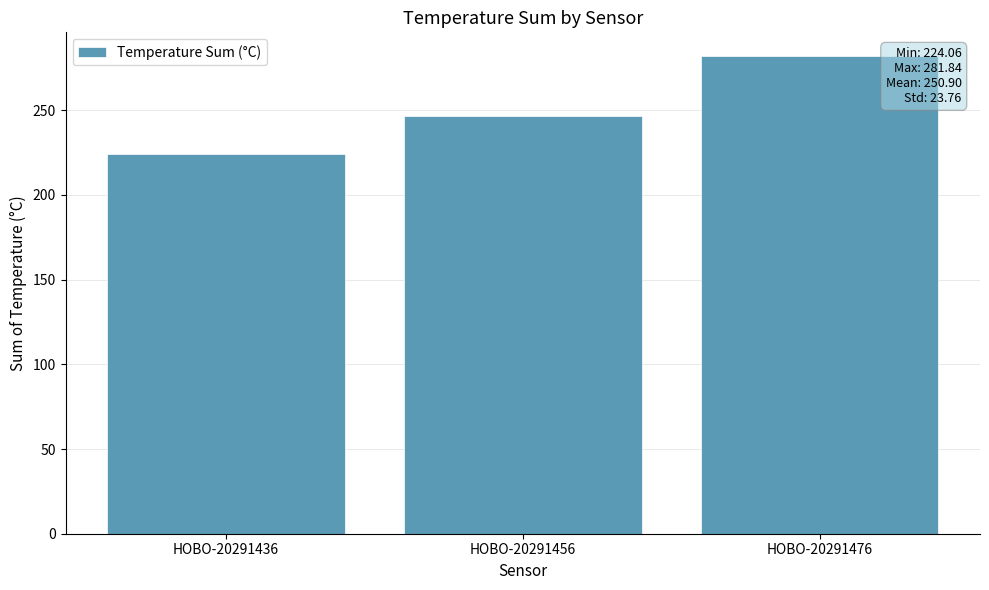

Which label corresponds to the smallest value in the chart?

HOBO-20291436